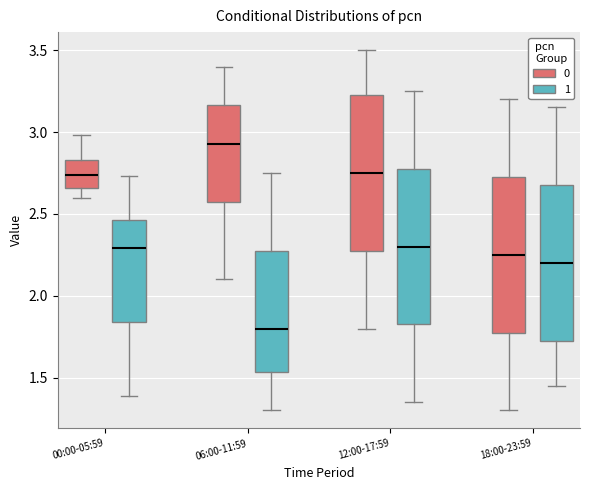

Where is the lower edge of the box for 18:00-23:59 (0) on the y-axis? The values are not printed on the chart, so give them approximately, as read against the axis.

1.80